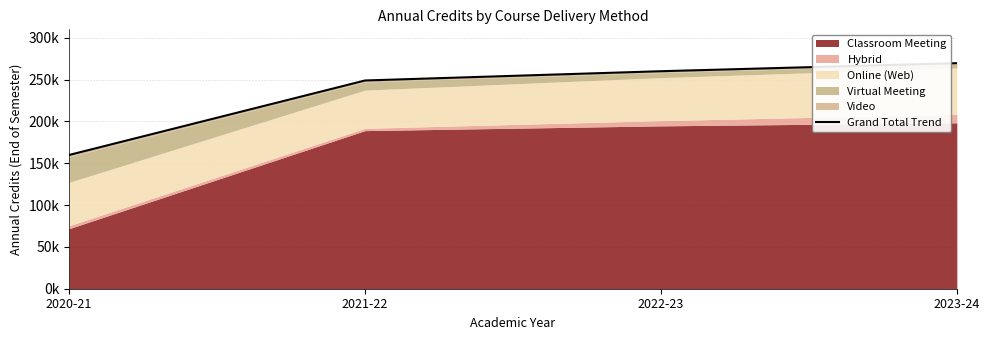

Approximately how many times larger is the value at 2021-22 compared to 2020-21?

1.6